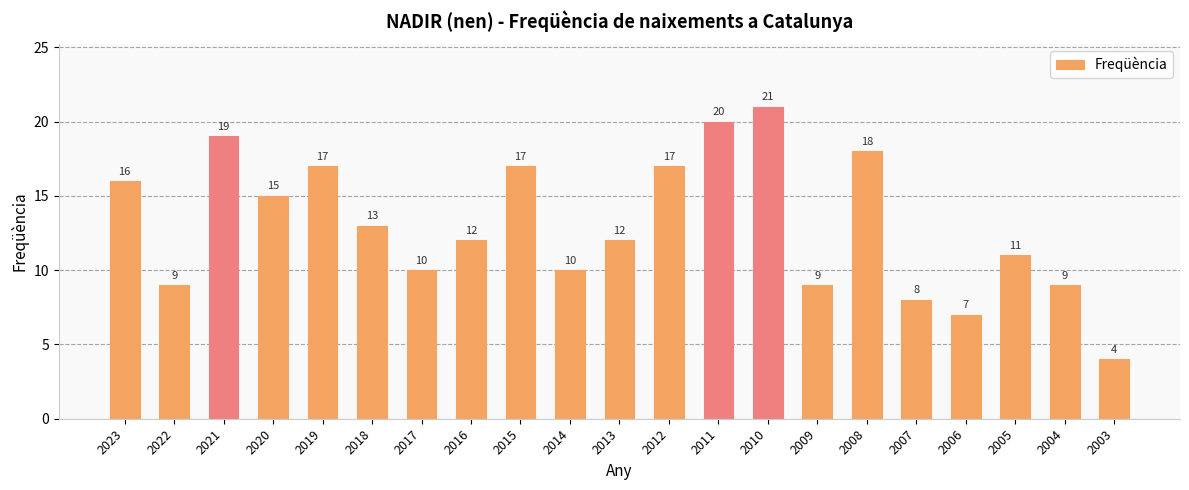

Which has a higher value, 2017 or 2016?

2016